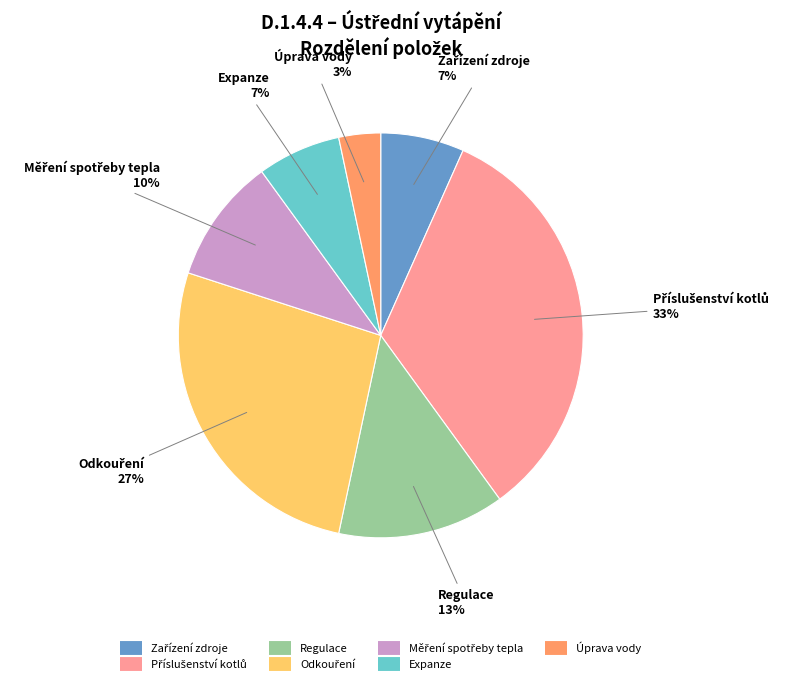

Count the number of slices in the pie.

7